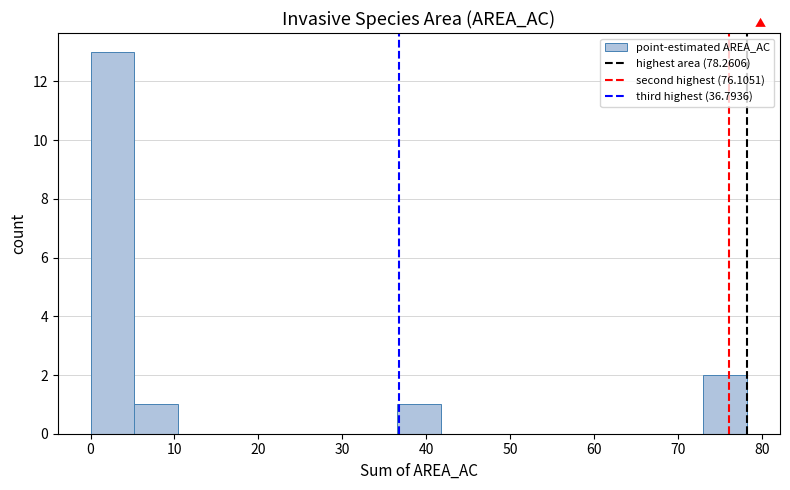

How tall is the bar that spans 5 to 10 on the x-axis? Neither the bar edges nor the heights are printed on the chart, so give them approximately, as read against the axes.

1